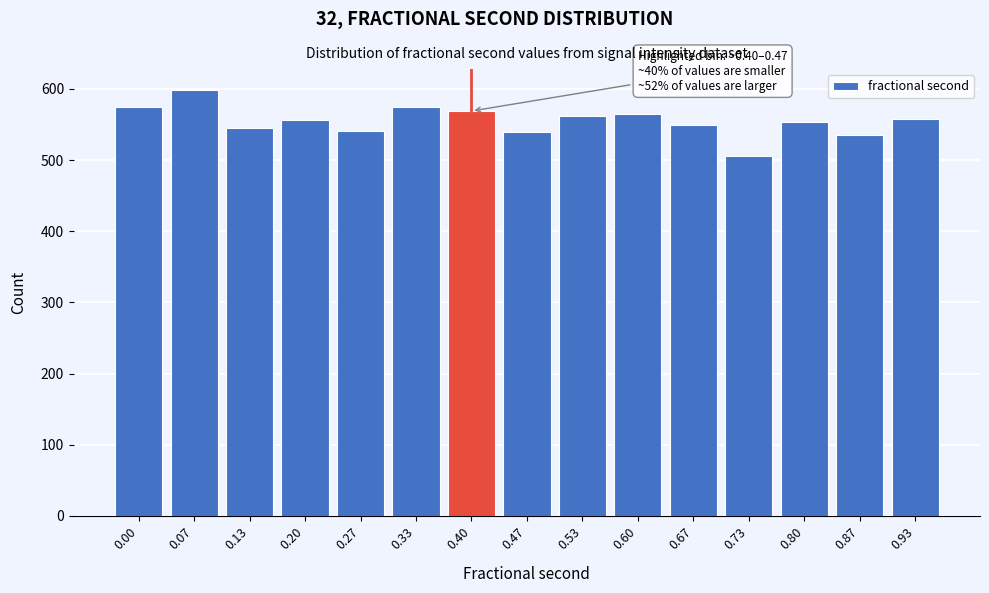

What is the difference between the maximum and minimum values?

92